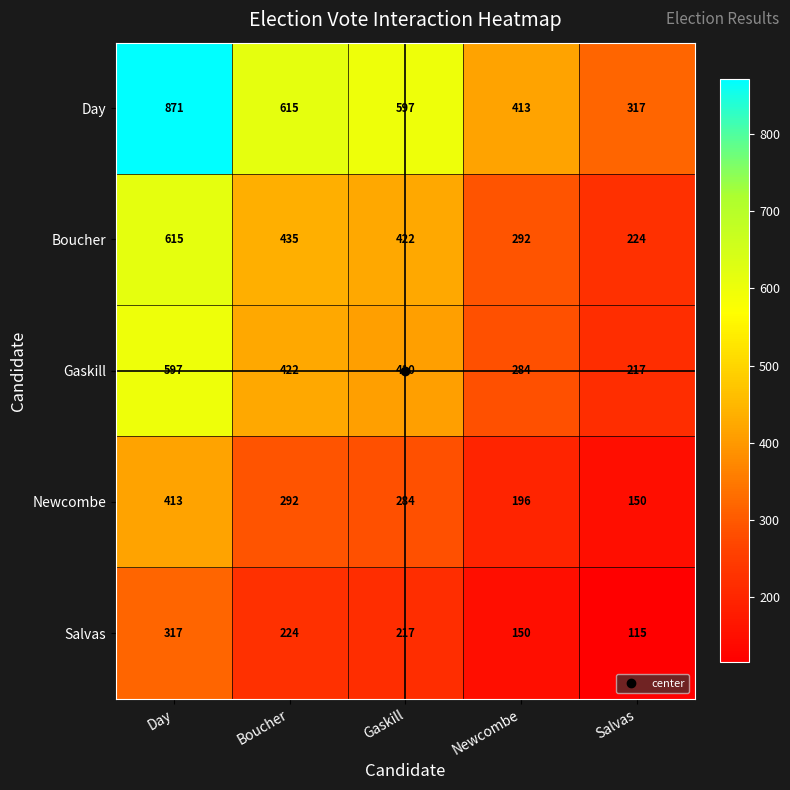

What value does the Day series have at Gaskill?

597